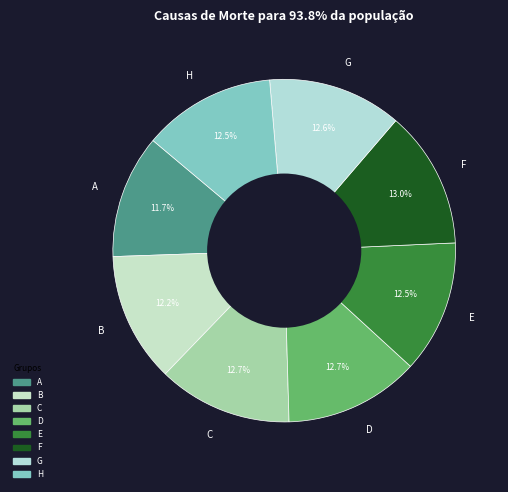

What percentage do G and F together represent?

25.6%